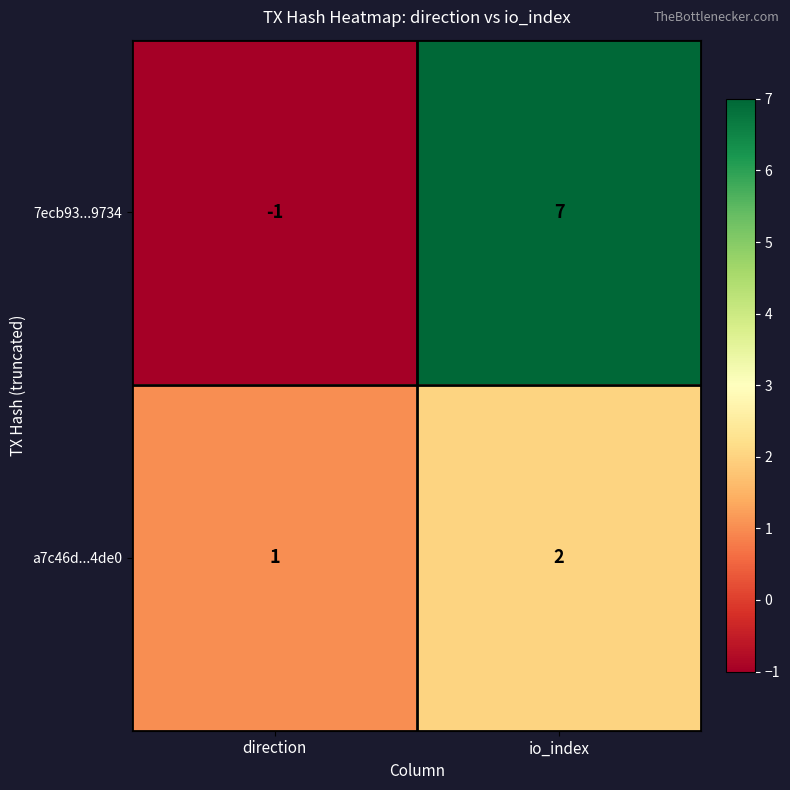

What is the highest value of the 7ecb93...9734 series?

7